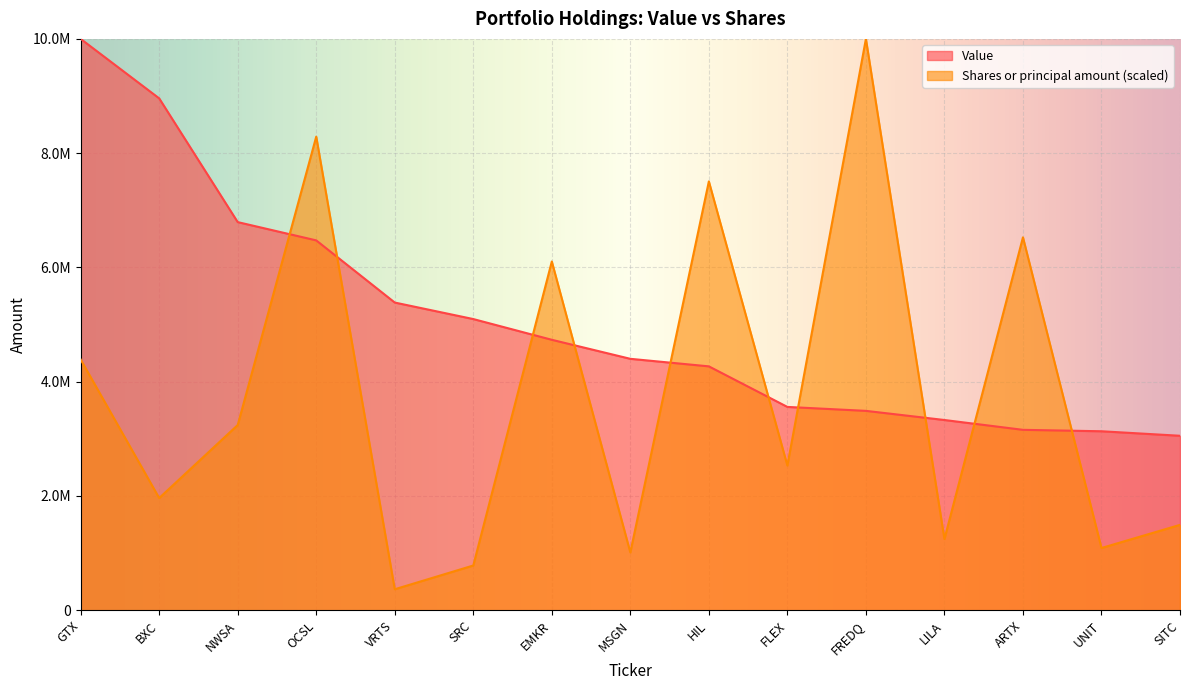

Which has a higher value, HIL or SRC?

SRC